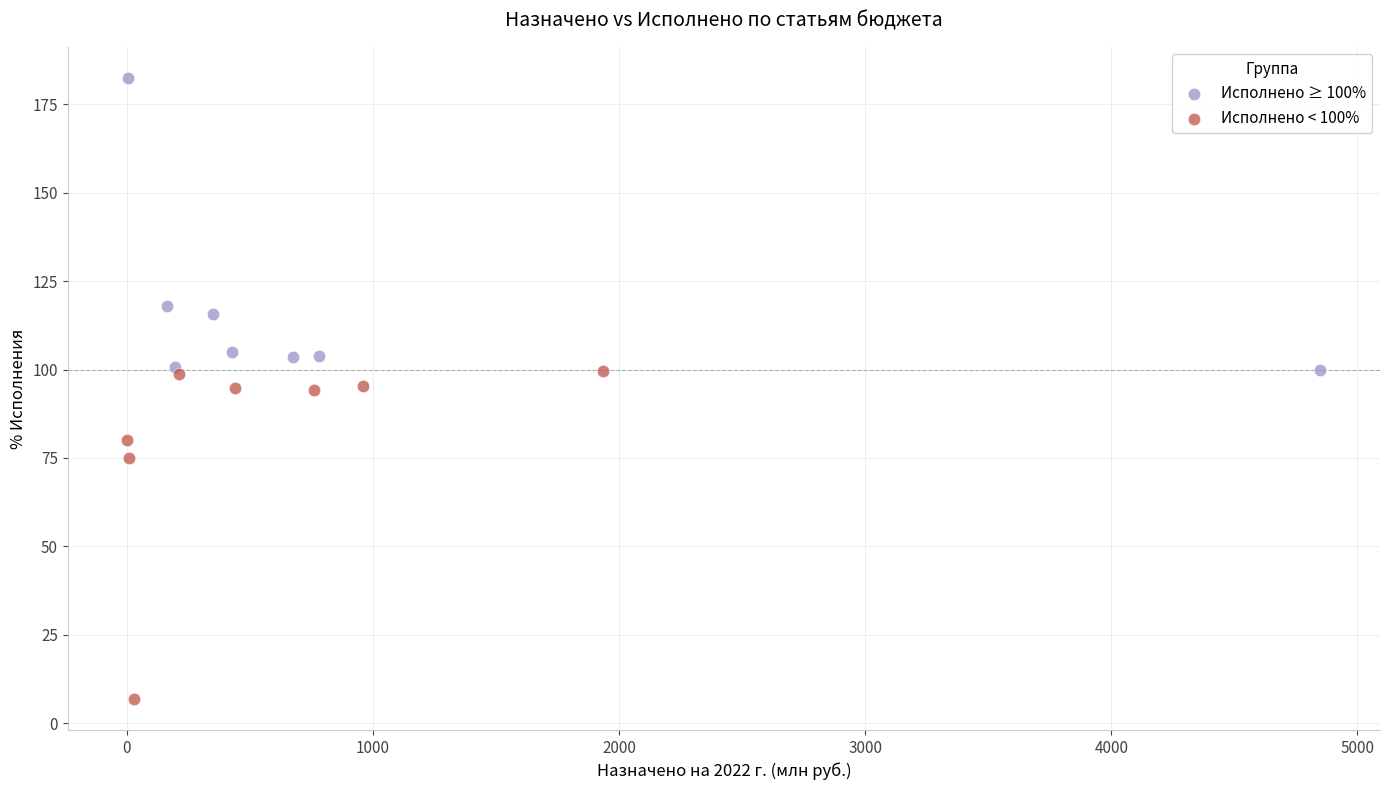

Which series contains the lowest Y value?

Исполнено < 100%